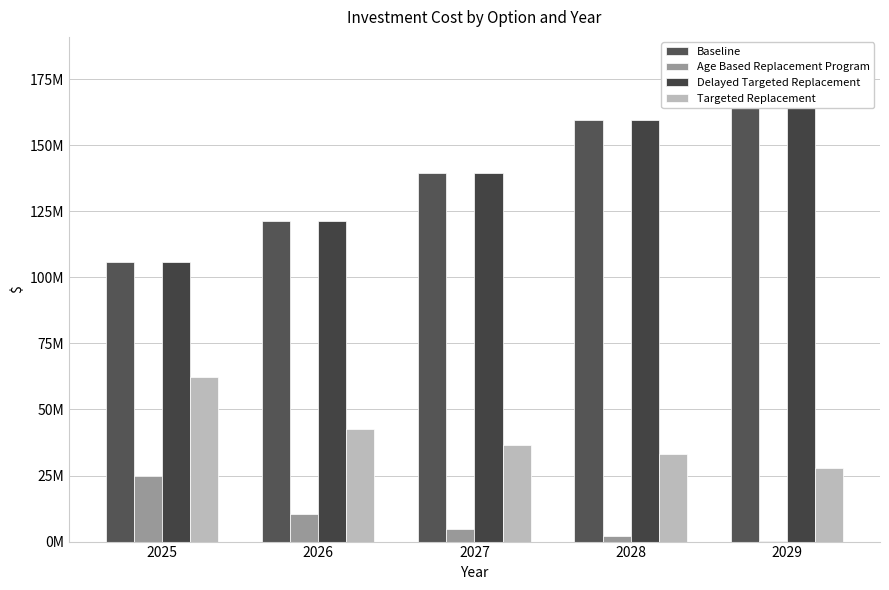

What are all the series names shown in the legend?

Baseline, Age Based Replacement Program, Delayed Targeted Replacement, Targeted Replacement